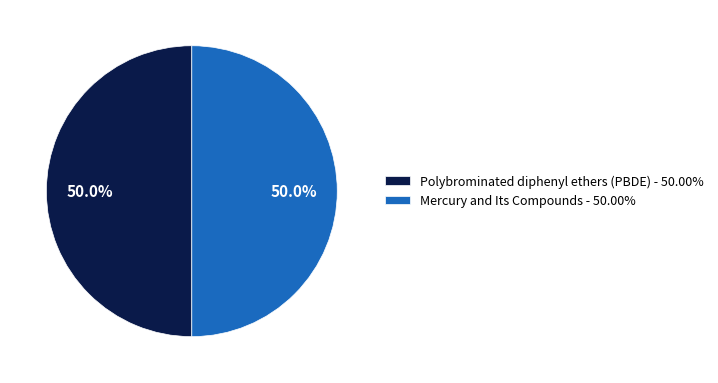

How much of the chart is everything except Polybrominated diphenyl ethers (PBDE)?

50.0%